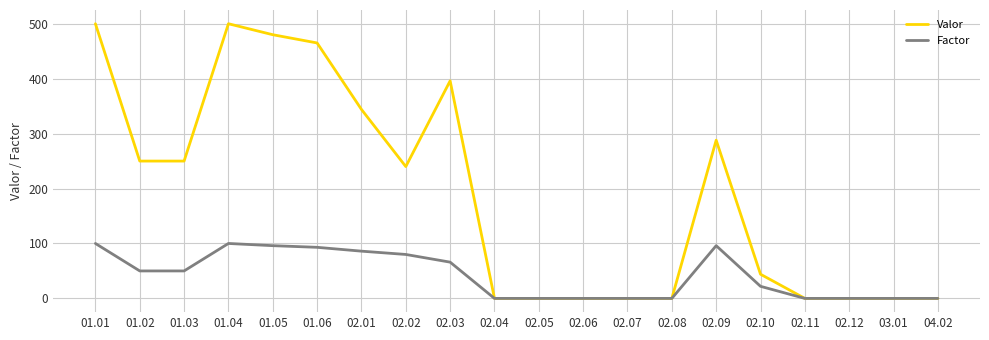

What is the difference between the second highest and minimum values in the Valor series?

500